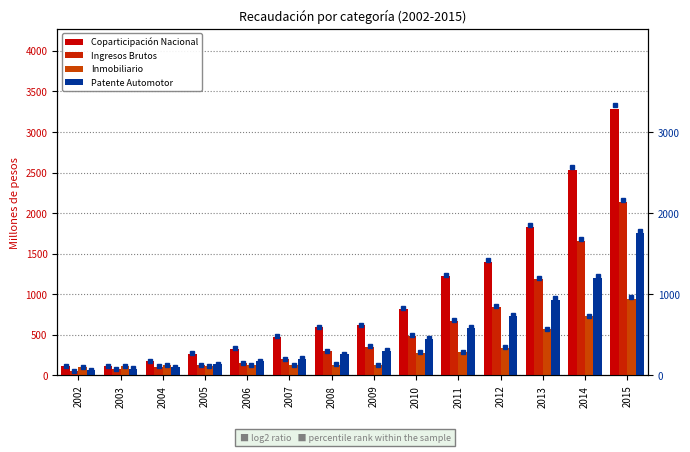

Between 2008 and 2002, which is larger?

2008